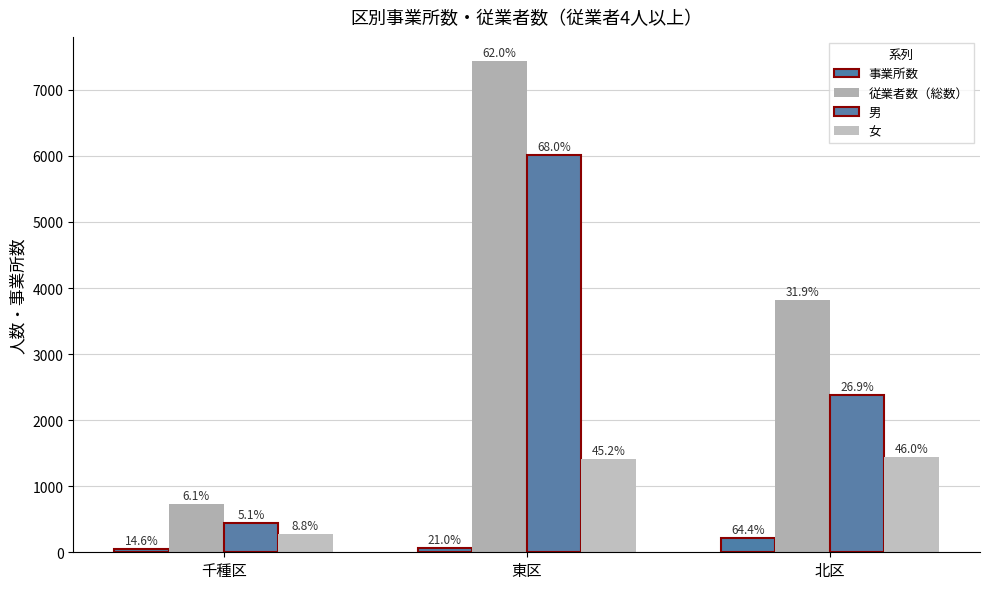

How many bars are there in total?

12